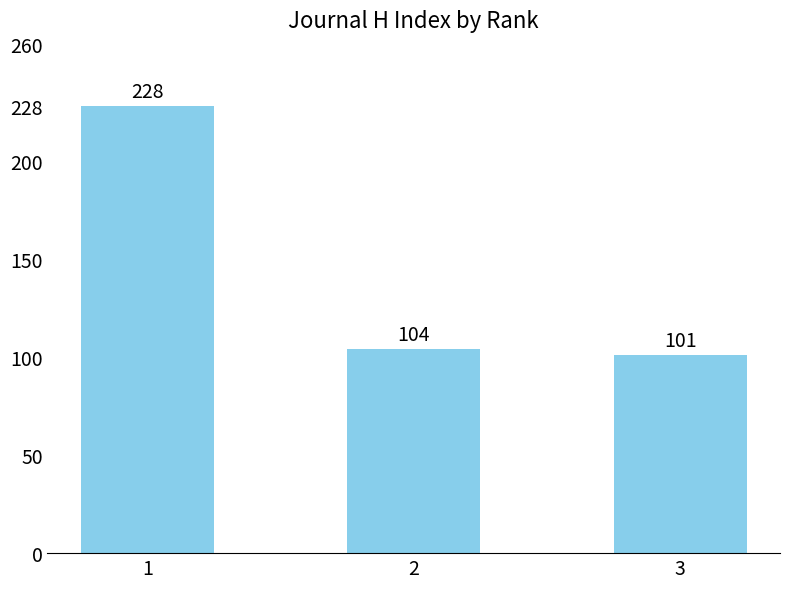

True or false: the data shows 101 at 3.

True